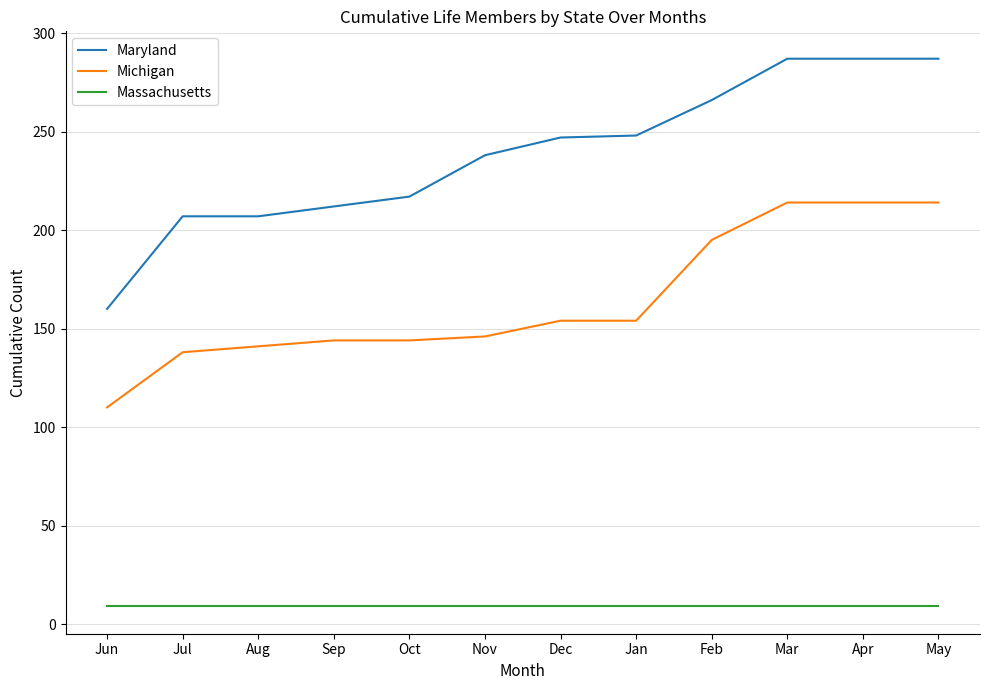

True or false: Michigan and Massachusetts cross at least once.

False